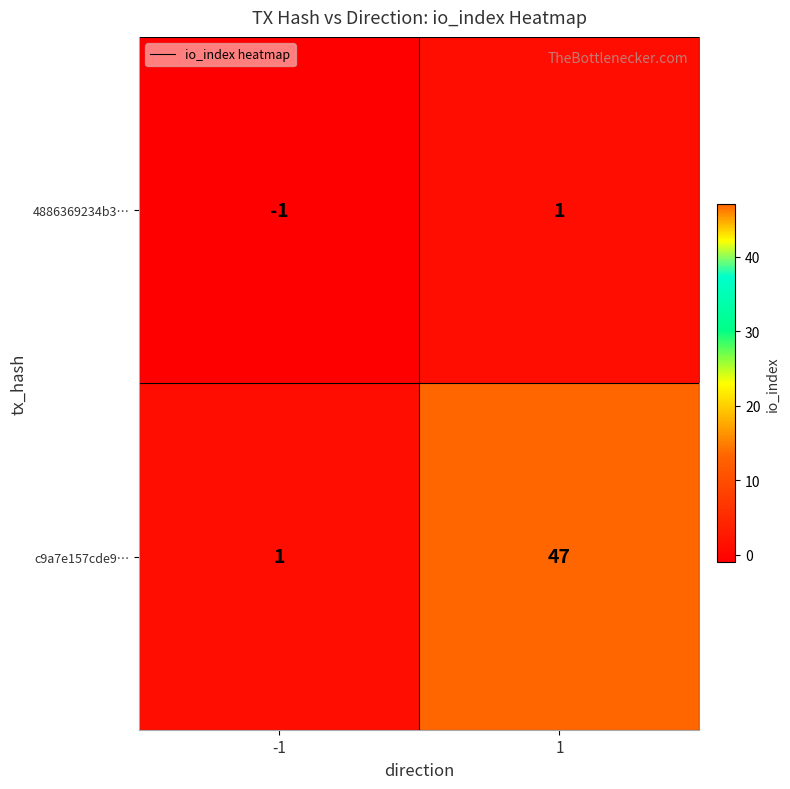

What is the sum of the c9a7e157cde9… values at 1 and -1?

48